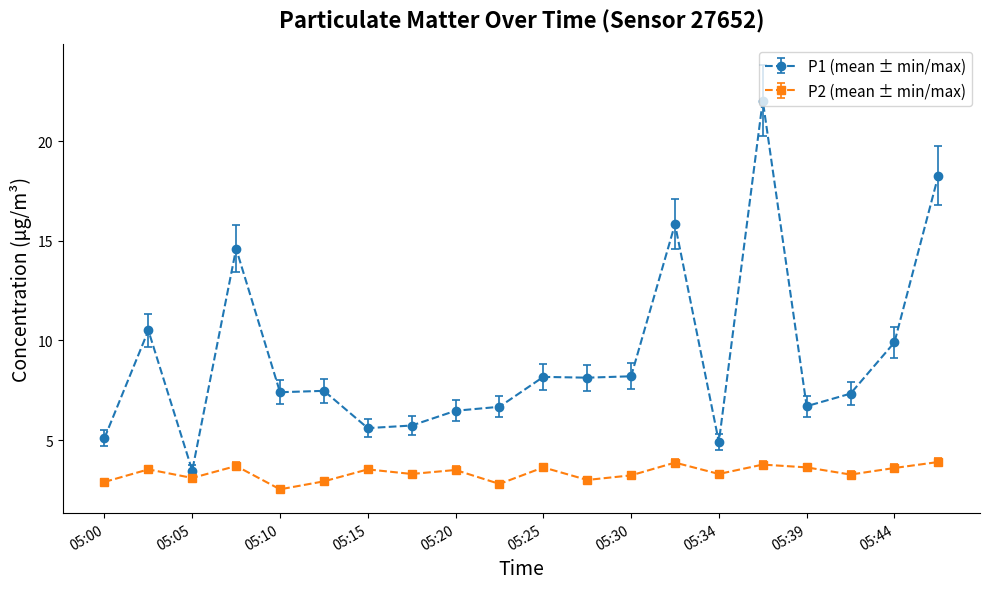

What is the maximum value shown in the chart?

22.0